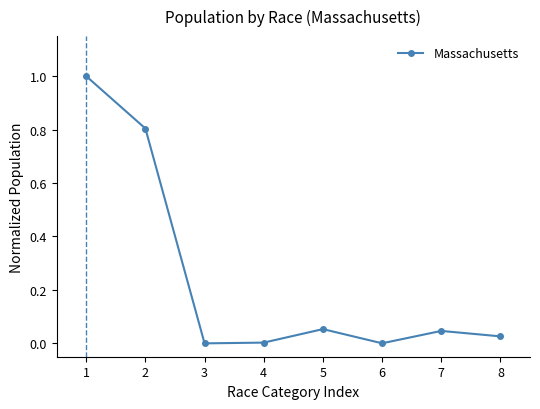

What is the maximum value shown in the chart?

1.0